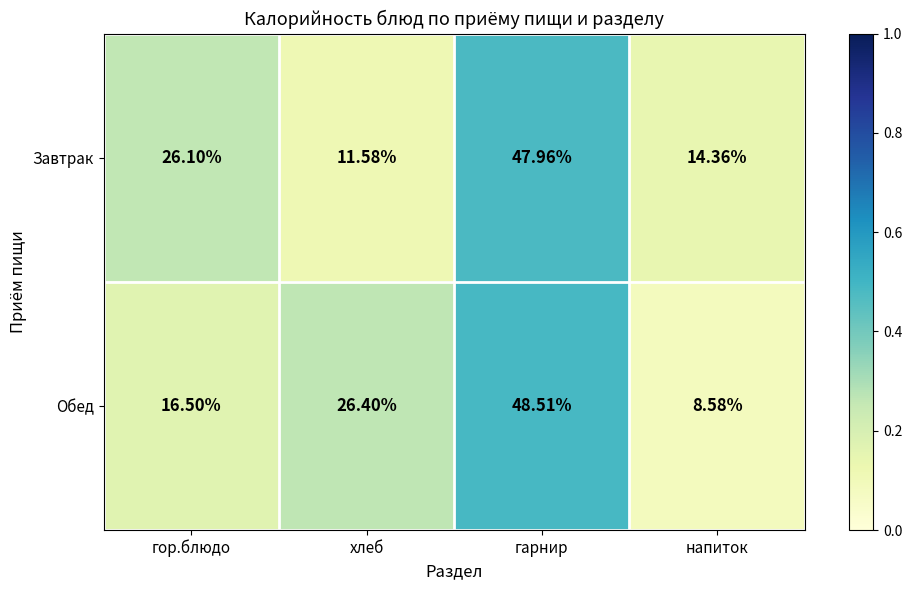

Between гарнир and напиток, which series saw the biggest shift?

Обед